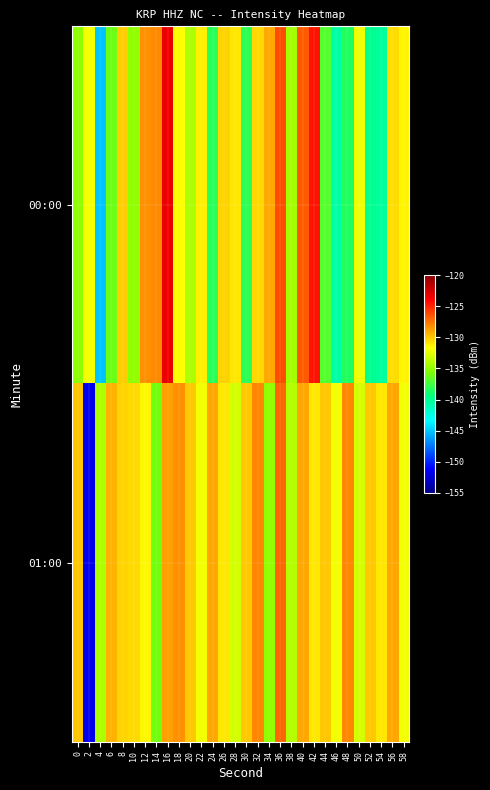

Which series has the widest spread of values?

01:00